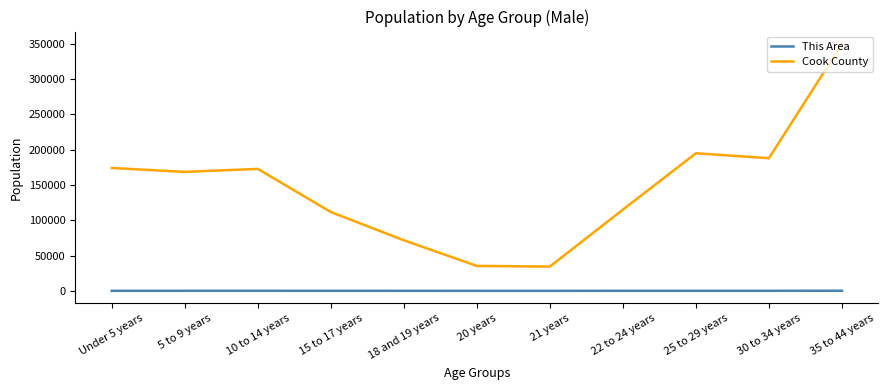

Which series changed the most between 18 and 19 years and 21 years?

Cook County